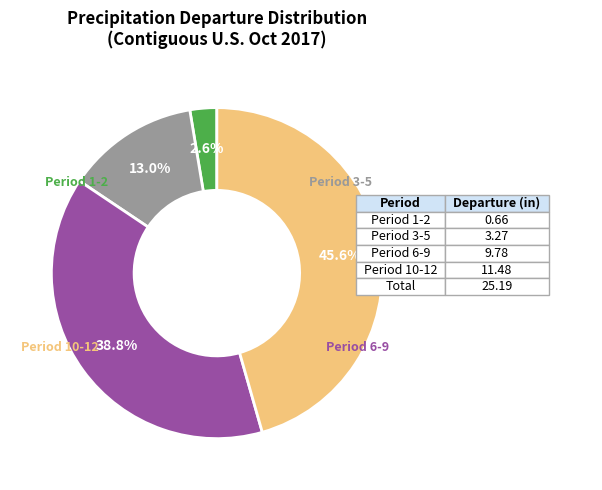

Does any single category account for the majority?

No